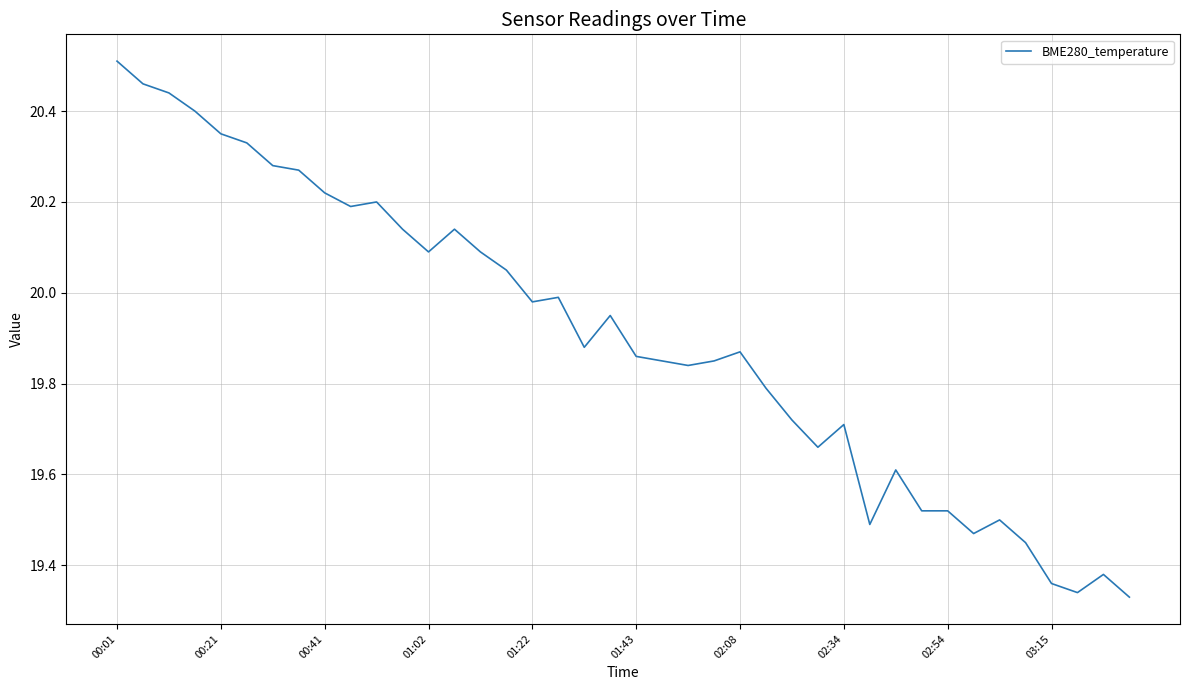

What is the difference between the maximum and minimum values?

1.2